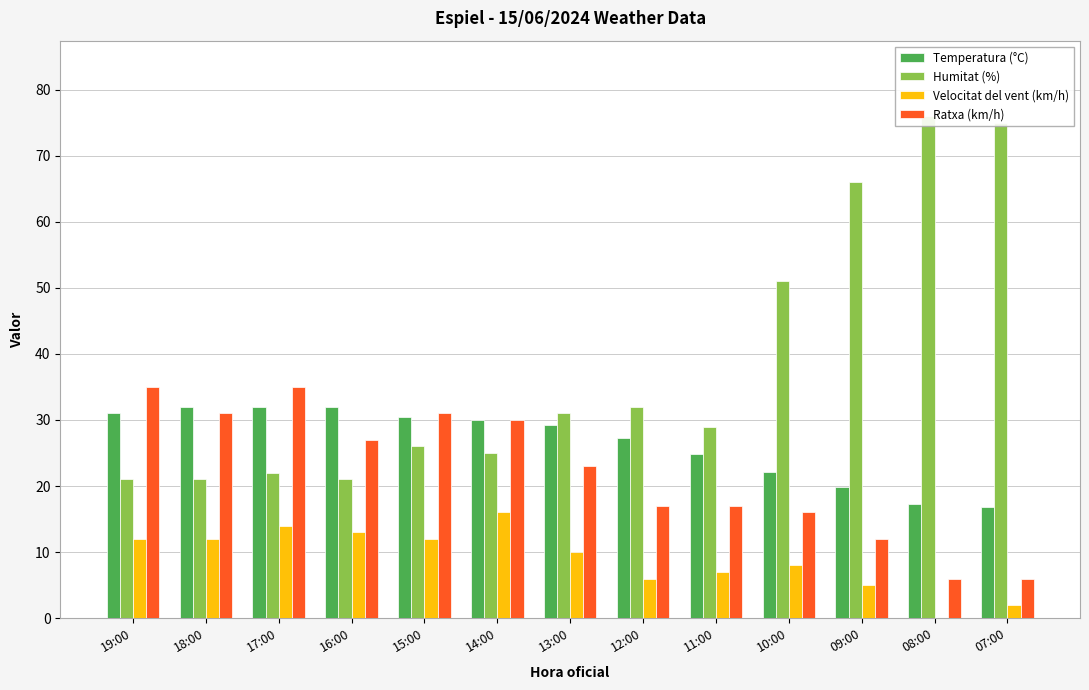

What is the label of the 7th bar from the right?

13:00